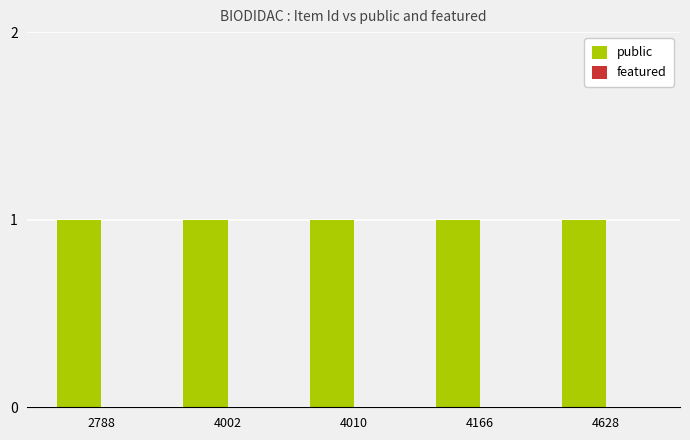

Is it true that featured equals 0 at 4010?

True